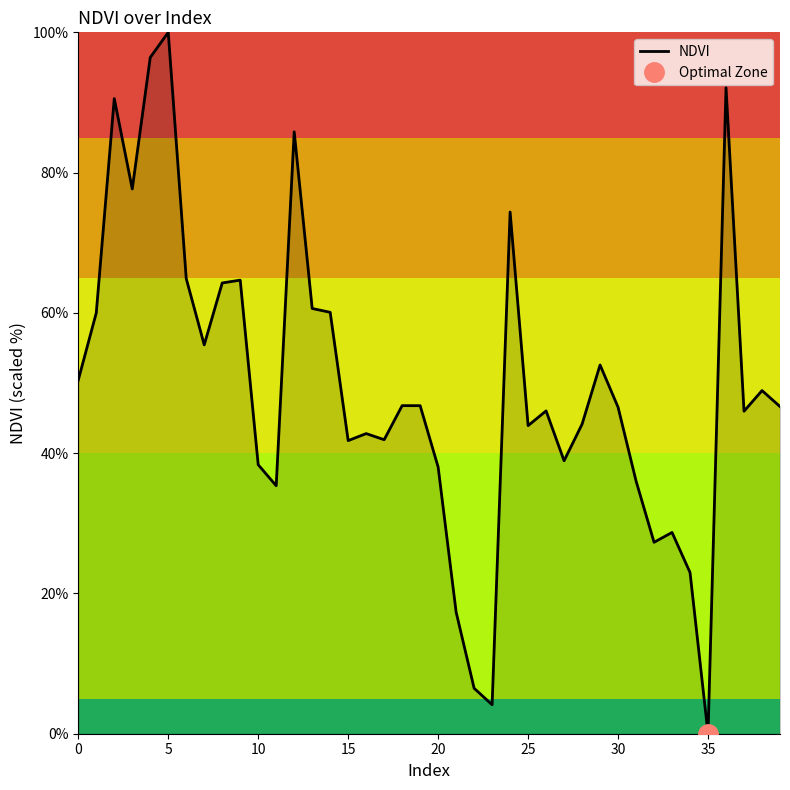

Which category has the highest value in the NDVI series?

5